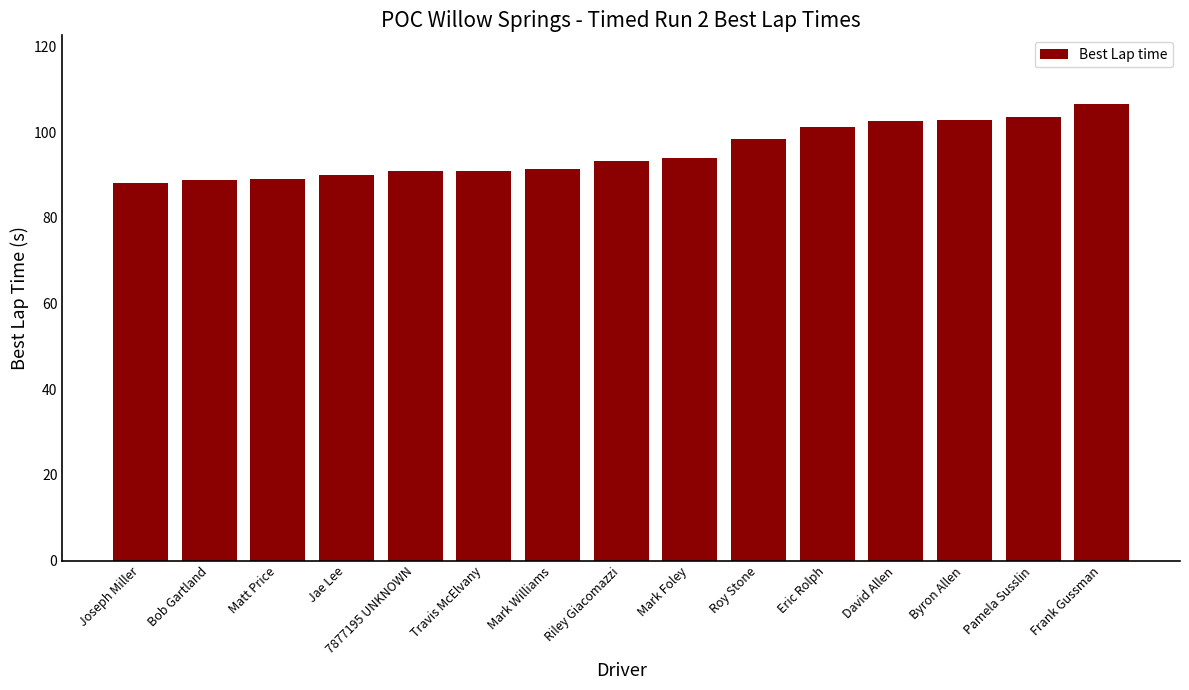

What is the sum of the values at Roy Stone and Joseph Miller?

186.6